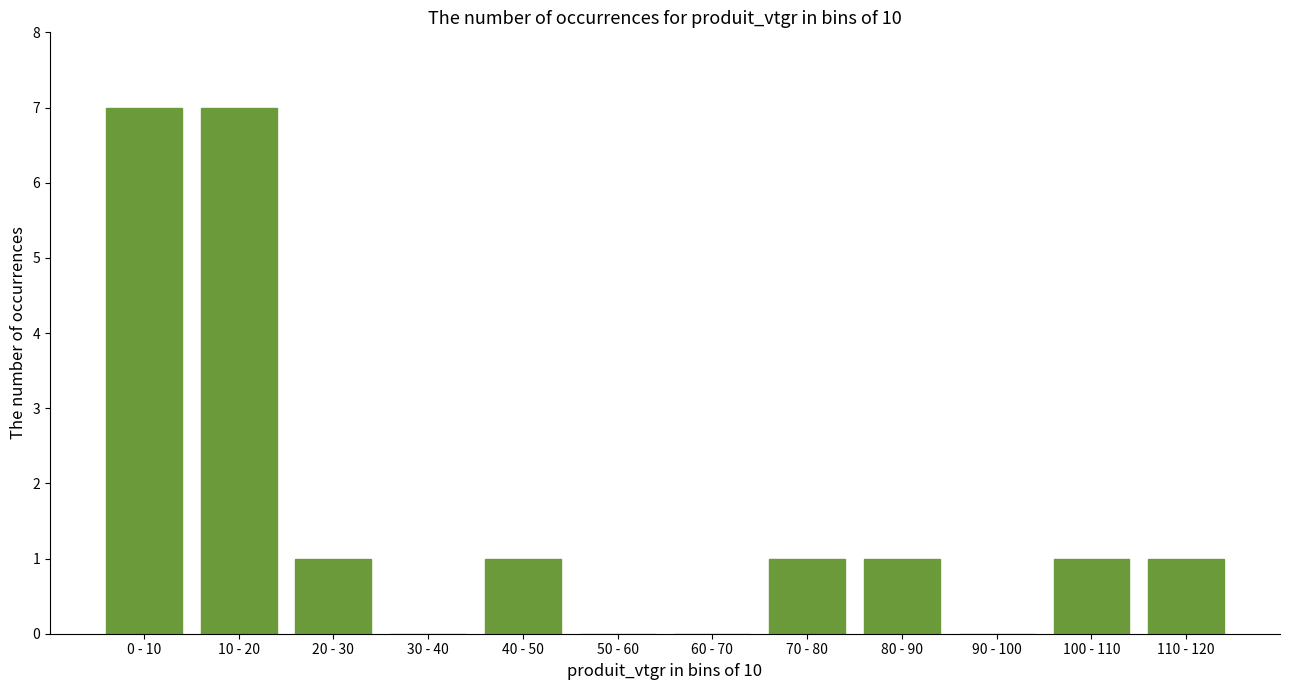

Reading left to right, list all the values displayed in this chart.

0 - 10=7	10 - 20=7	20 - 30=1	30 - 40=0	40 - 50=1	50 - 60=0	60 - 70=0	70 - 80=1	80 - 90=1	90 - 100=0	100 - 110=1	110 - 120=1